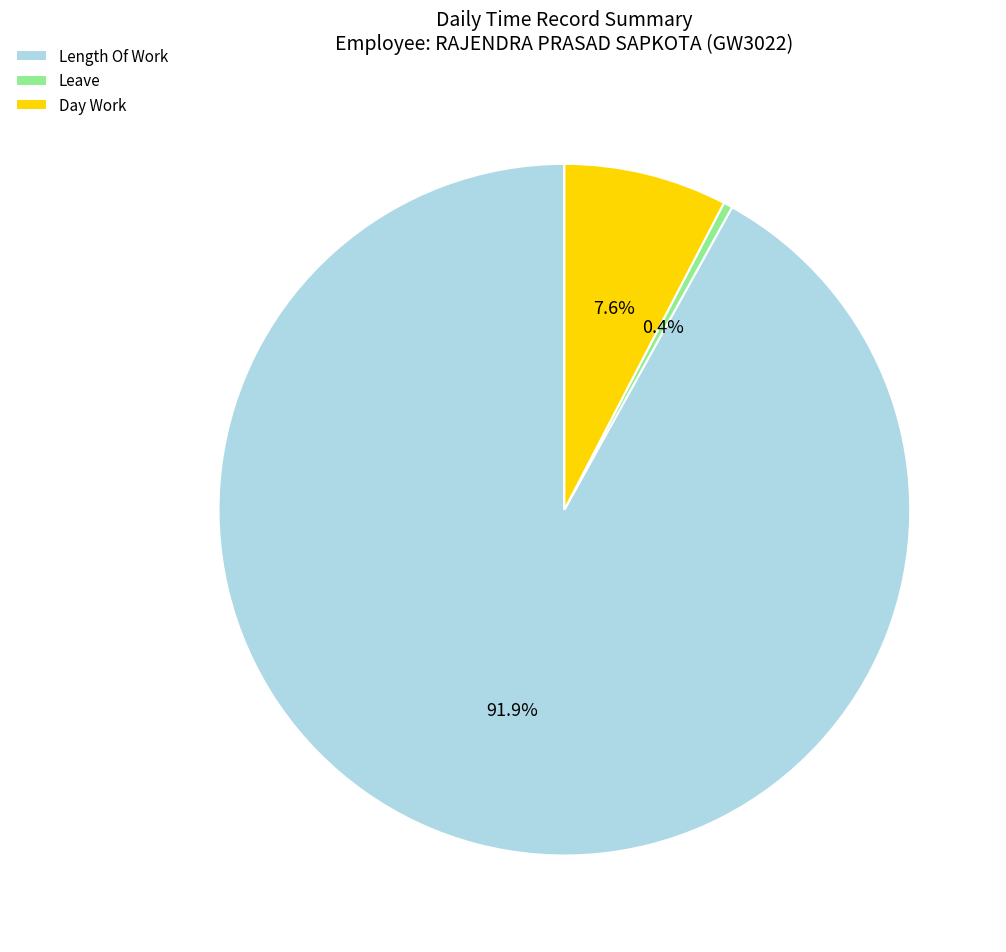

Does Length Of Work represent more than half of the total?

Yes